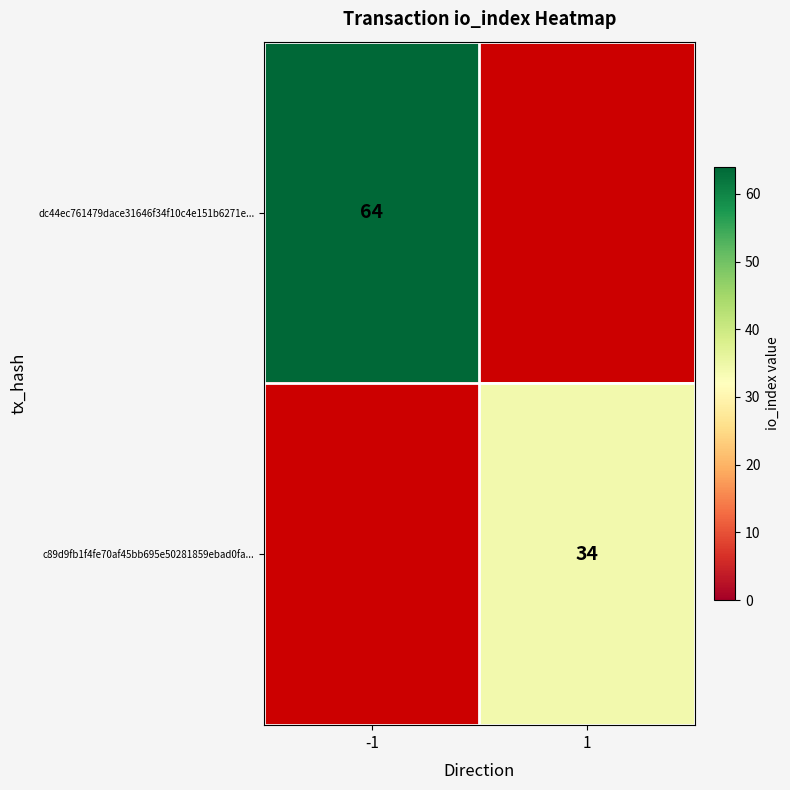

True or false: dc44ec761479dace31646f34f10c4e151b6271e... has a value of 26 at -1.

False